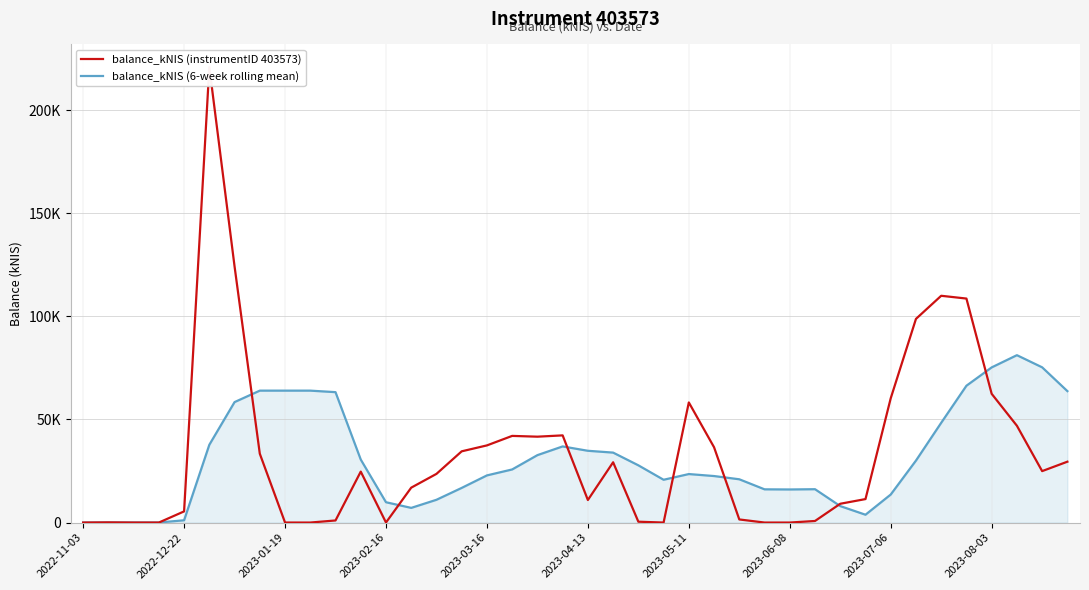

What is the maximum value shown in the chart?

220.8